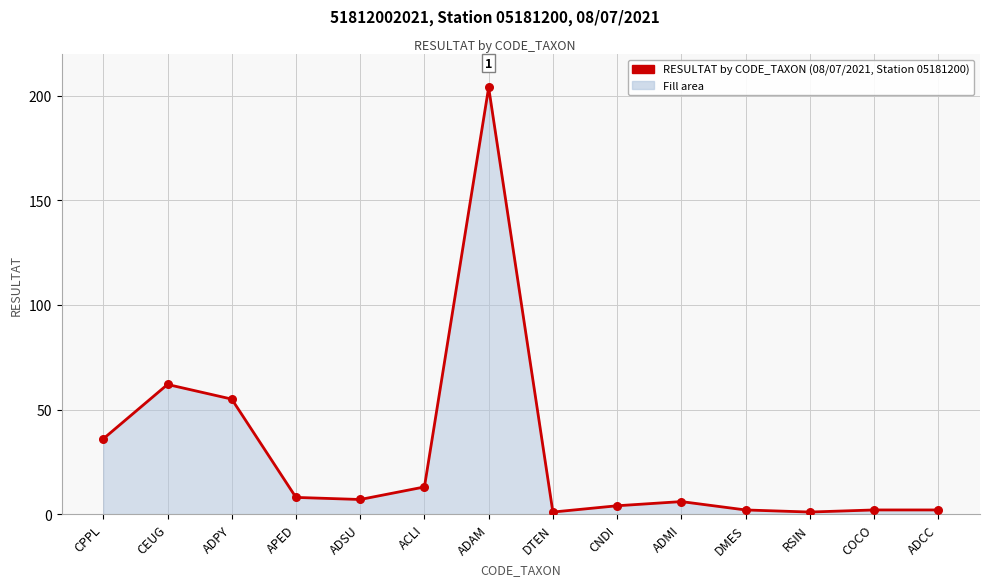

What is the ratio of the value at ADPY to the value at ADAM?

0.3